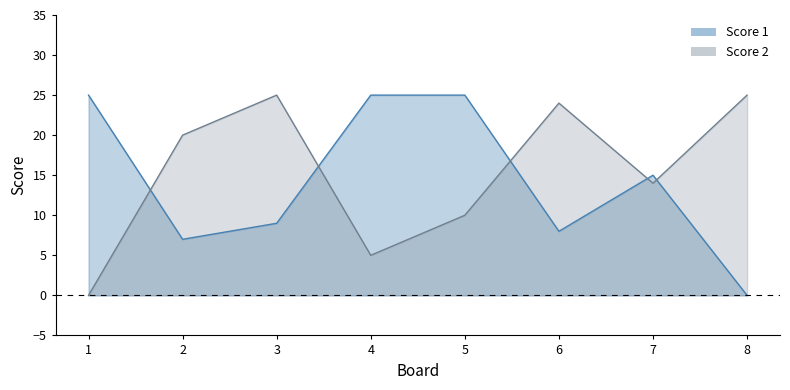

Reading right to left, extract all data points from this chart.

Score 1: 8=0	7=15	6=8	5=25	4=25	3=9	2=7	1=25
Score 2: 8=25	7=14	6=24	5=10	4=5	3=25	2=20	1=0